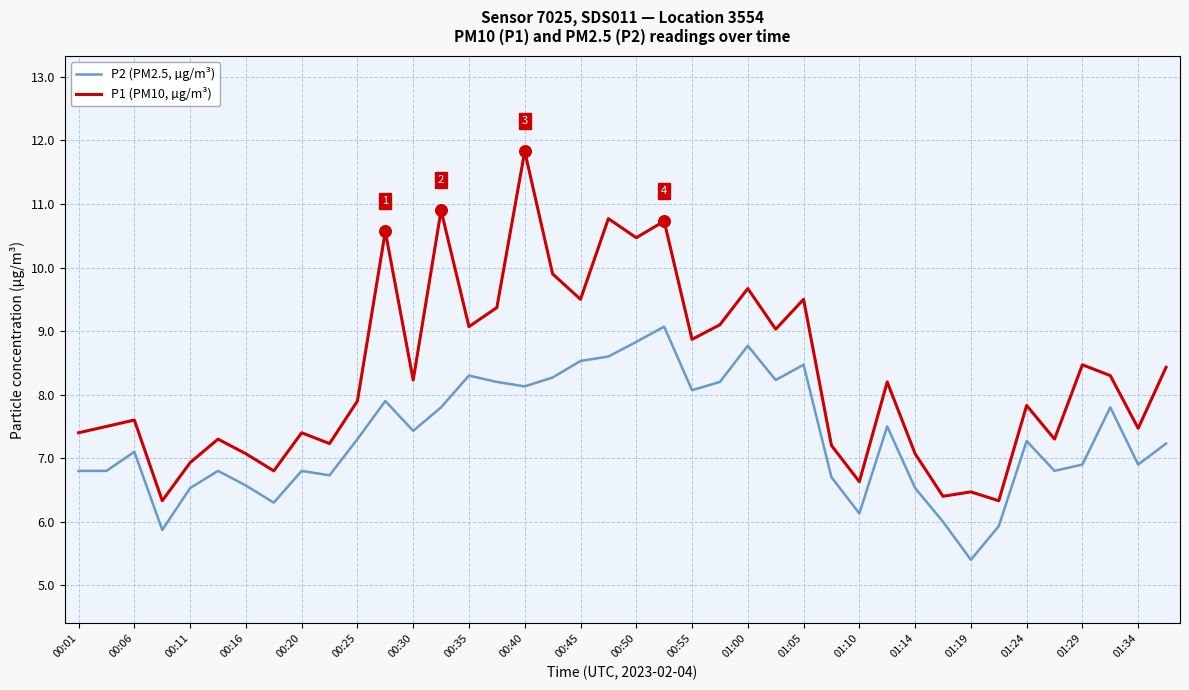

Which series has the largest total across all categories?

P1 (PM10, µg/m³)